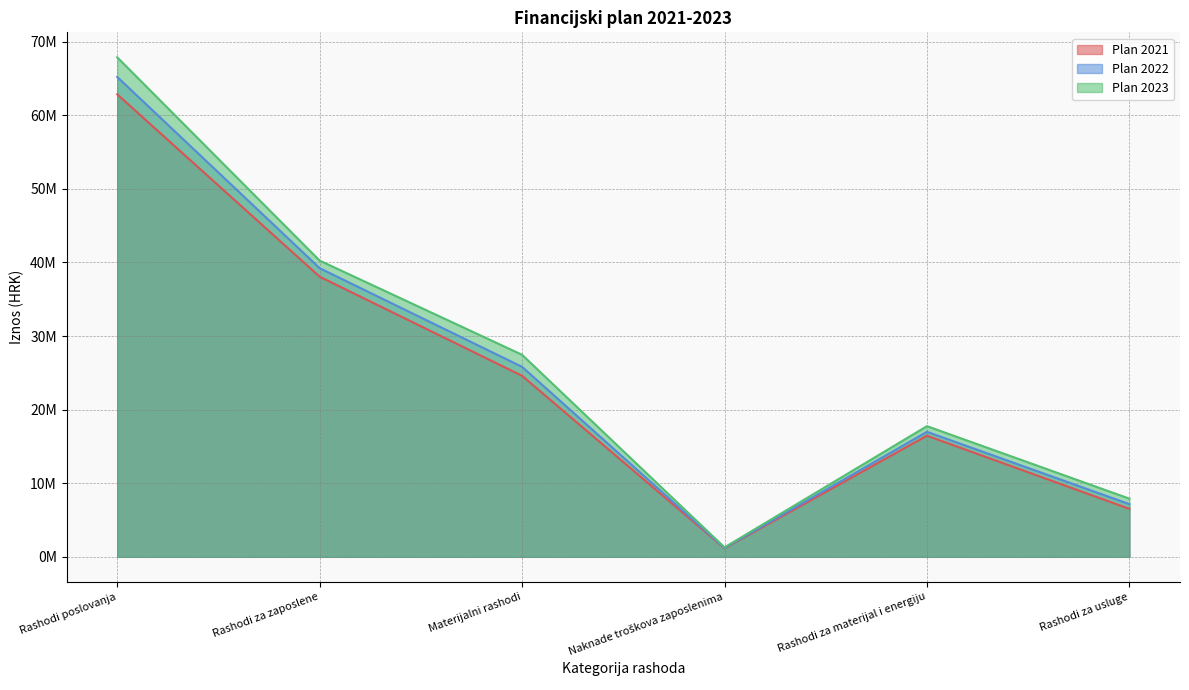

Reading left to right, what are all the values shown in this chart?

Plan 2021: Rashodi poslovanja=62853000	Rashodi za zaposlene=38070000	Materijalni rashodi=24600749	Naknade troškova zaposlenima=1165000	Rashodi za materijal i energiju=16462749	Rashodi za usluge=6520000
Plan 2022: Rashodi poslovanja=65220250	Rashodi za zaposlene=39230000	Materijalni rashodi=25820070	Naknade troškova zaposlenima=1205000	Rashodi za materijal i energiju=16990000	Rashodi za usluge=7163070
Plan 2023: Rashodi poslovanja=67885250	Rashodi za zaposlene=40259750	Materijalni rashodi=27456390	Naknade troškova zaposlenima=1285000	Rashodi za materijal i energiju=17760000	Rashodi za usluge=7907390